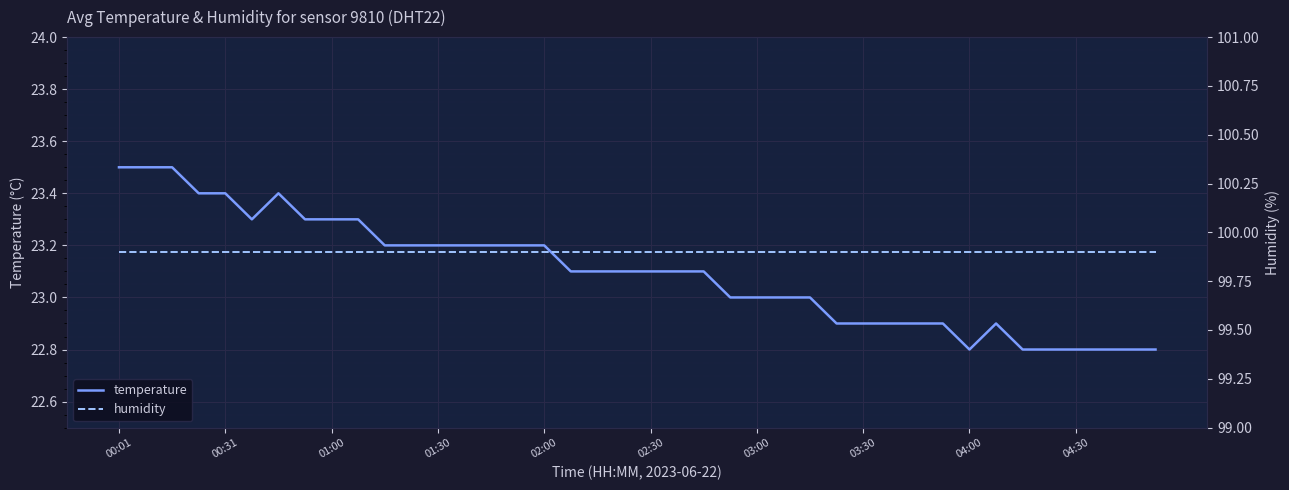

True or false: temperature and humidity cross at least once.

False